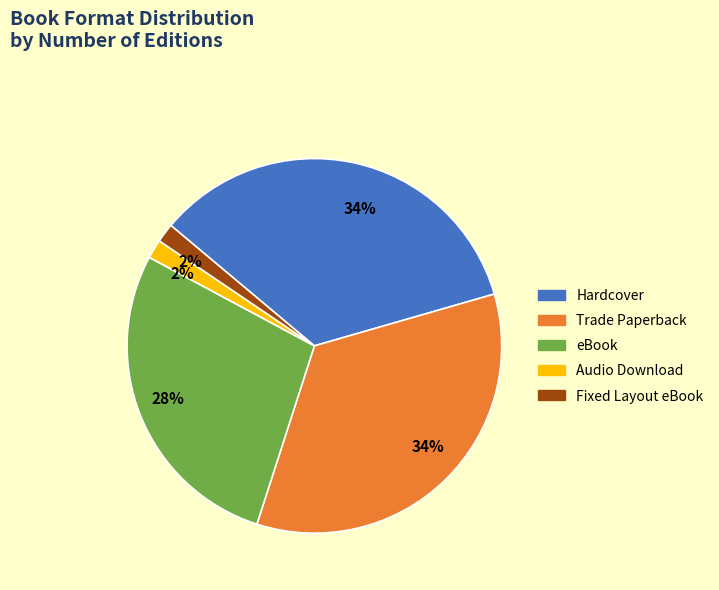

To the nearest percent, what is the combined percentage of eBook and Audio Download?

30%